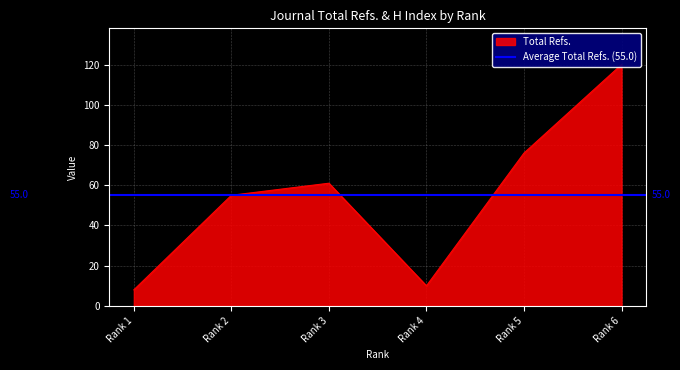

Does the chart display data point markers on the line(s)?

No